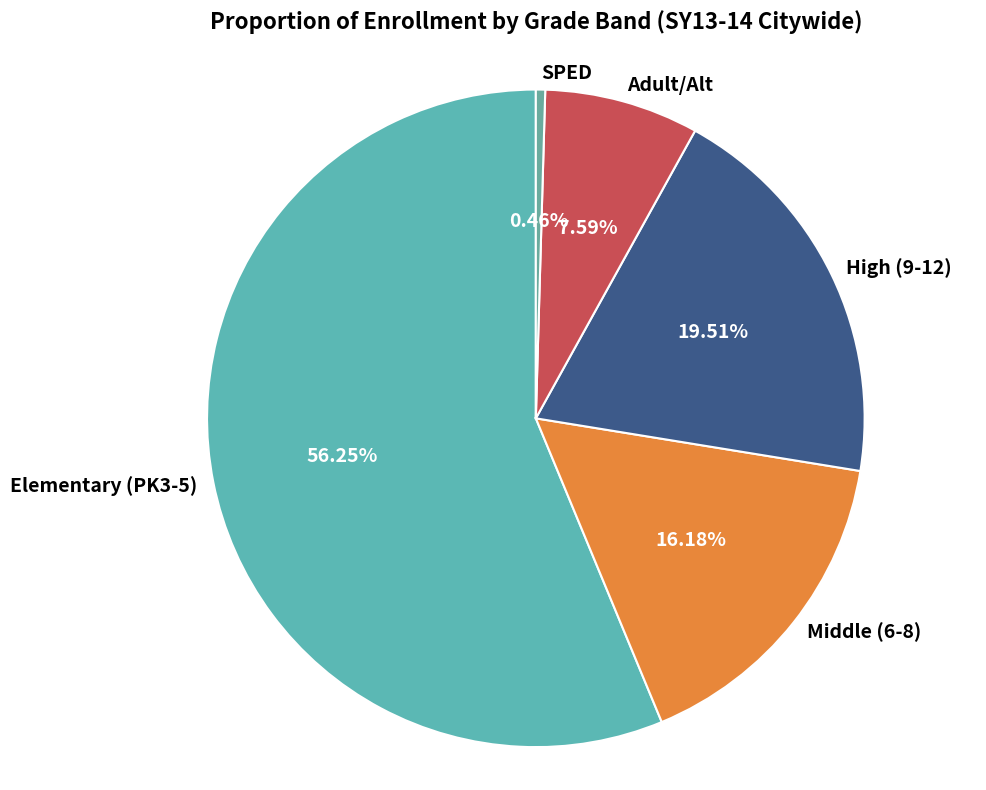

What is the total percentage of Middle (6-8) and Adult/Alt?

23.8%